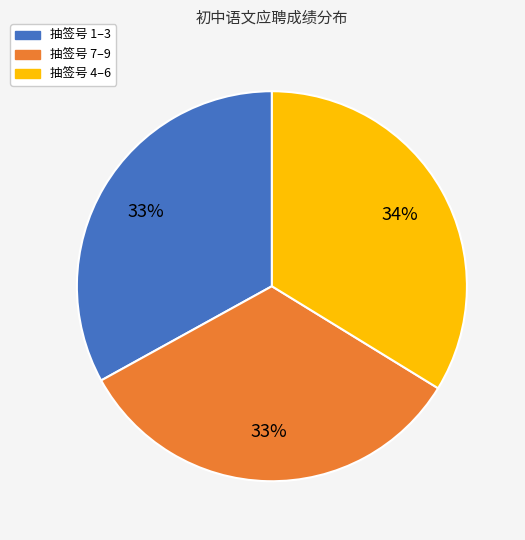

Does any single category account for the majority?

No